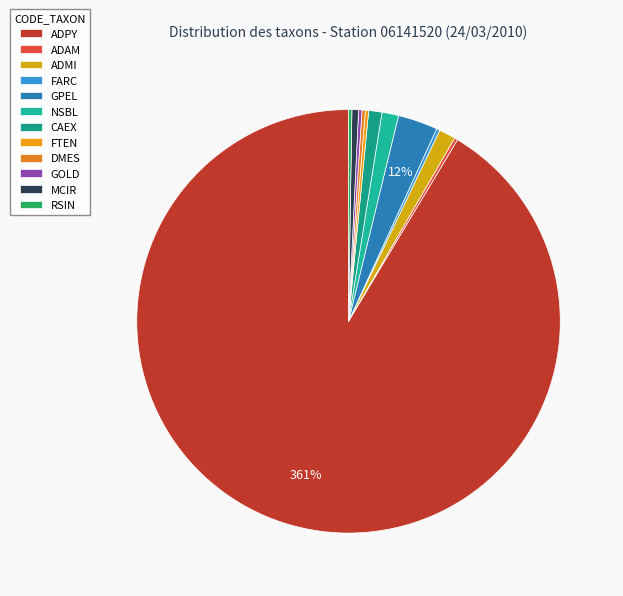

The MCIR slice represents 11% of the pie. True or false?

False